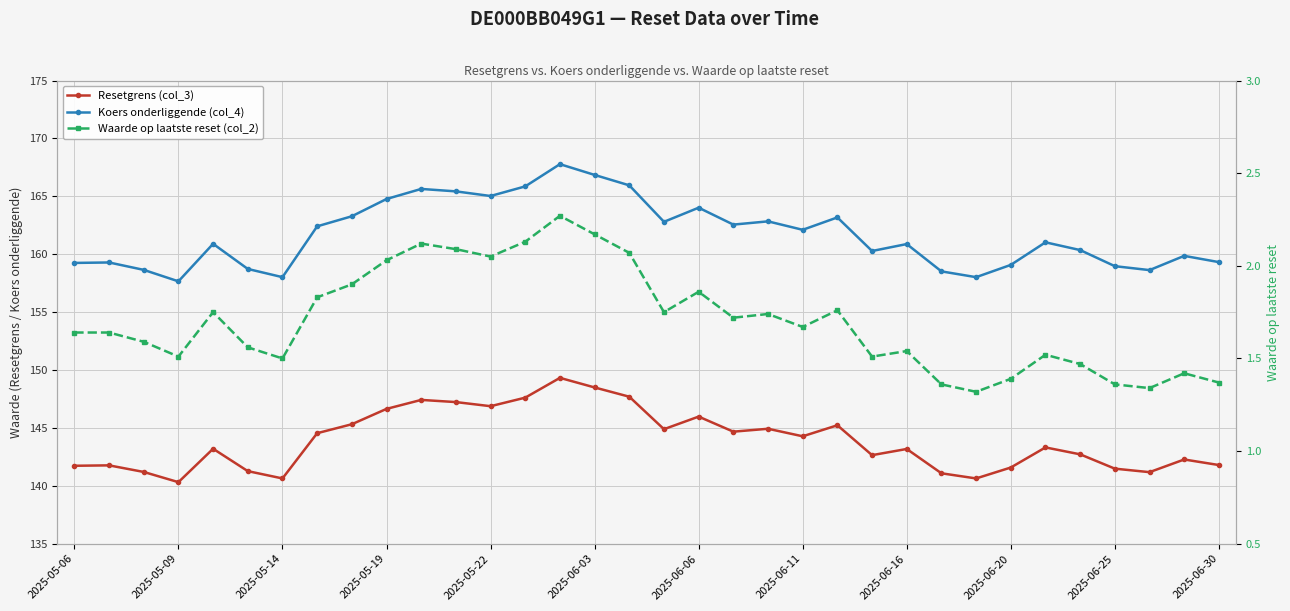

True or false: Resetgrens (col_3) and Koers onderliggende (col_4) cross at least once.

False